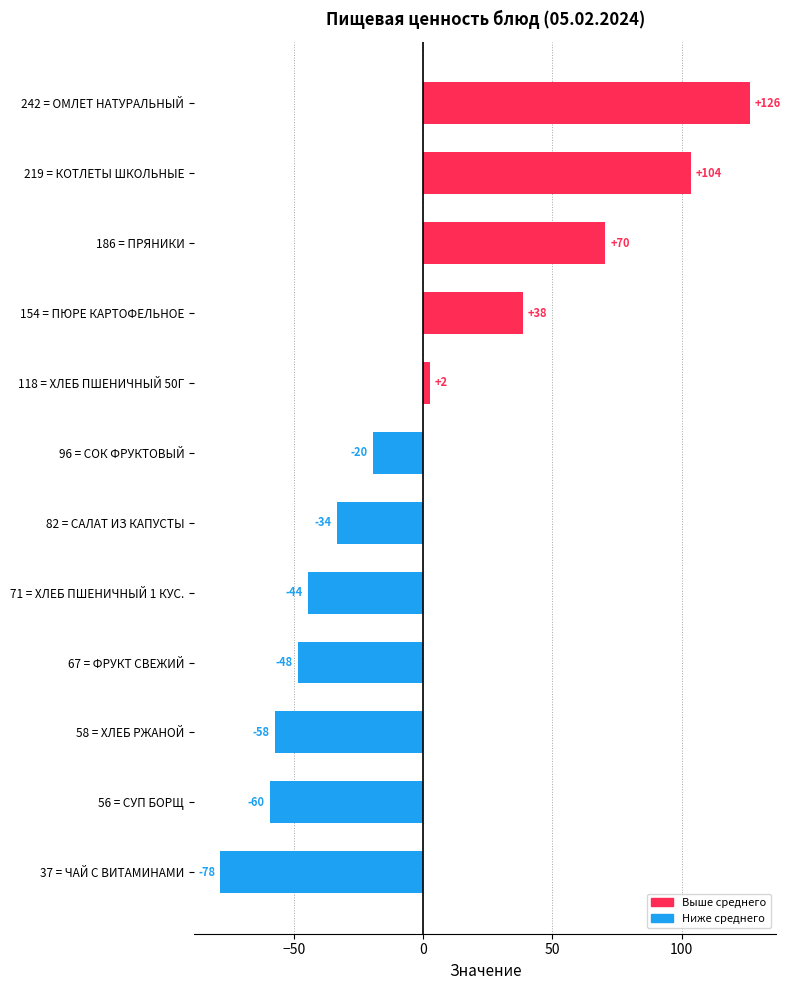

Does the chart contain any negative values?

Yes